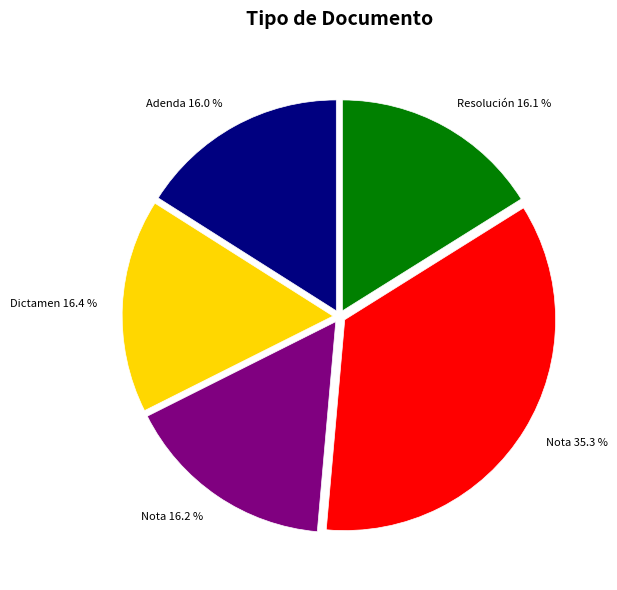

Is there a majority slice in this chart?

No